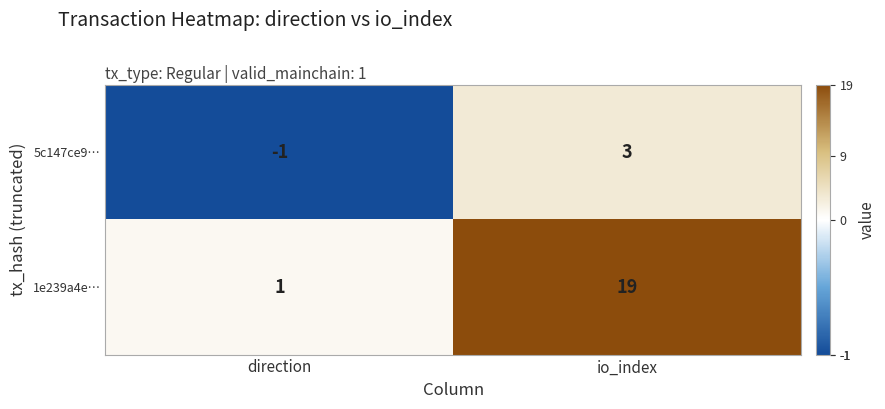

Rank the series at direction from highest to lowest value.

1e239a4e…, 5c147ce9…